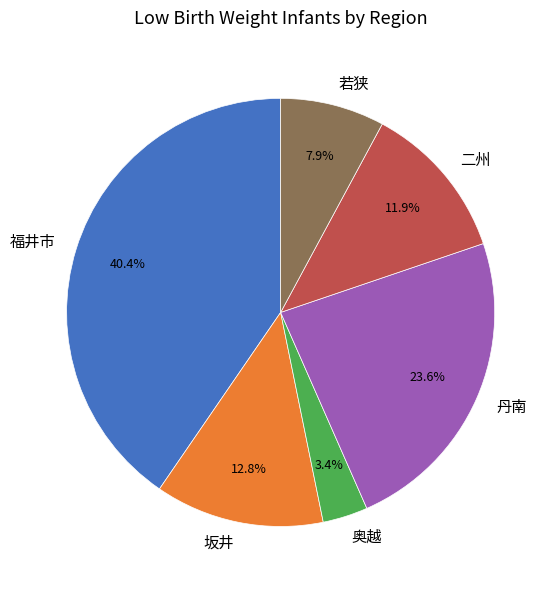

Count the number of slices in the pie.

6